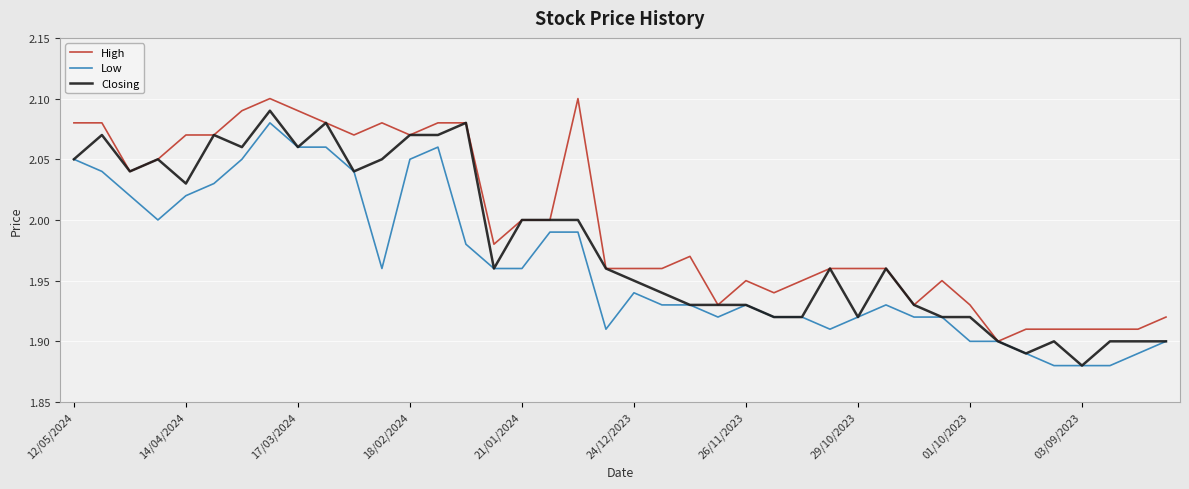

Rank the series by their average value, from lowest to highest.

Low, Closing, High